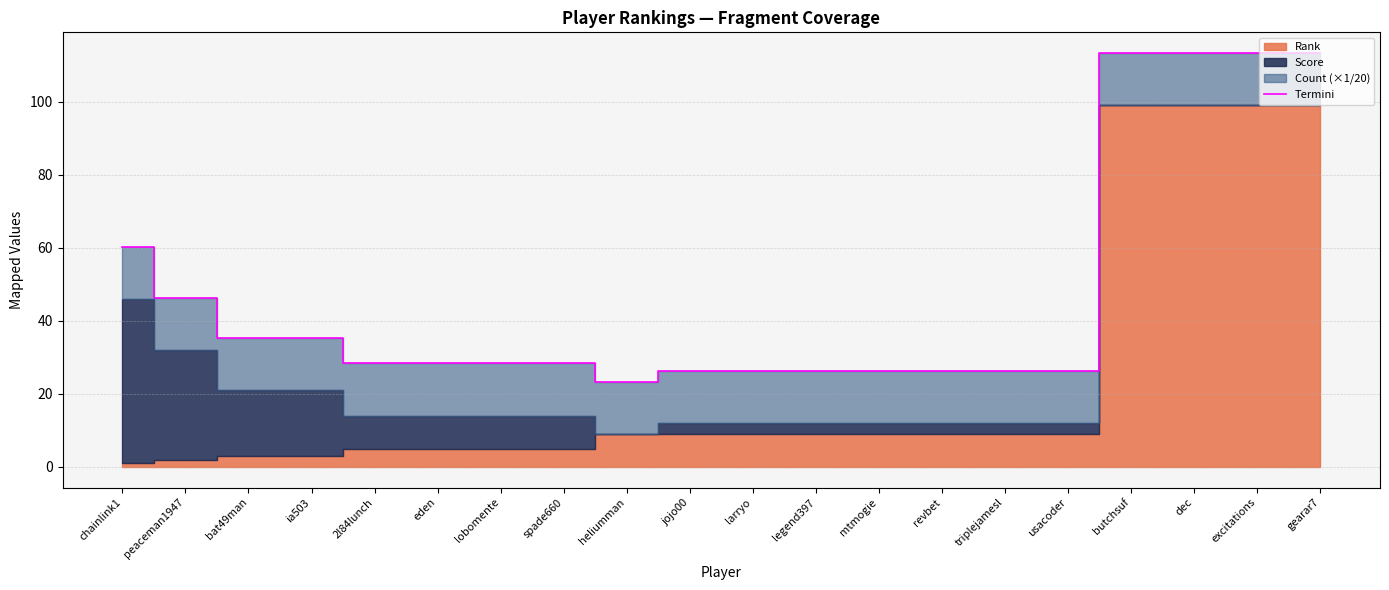

Rank the categories by value from highest to lowest.

butchsuf, dec, excitations, gearar7, chainlink1, peaceman1947, bat49man, ia503, 2l84lunch, eden, lobomente, spade660, jojo00, larryo, legend397, mtmogie, revbet, triplejamesl, usacoder, heliumman